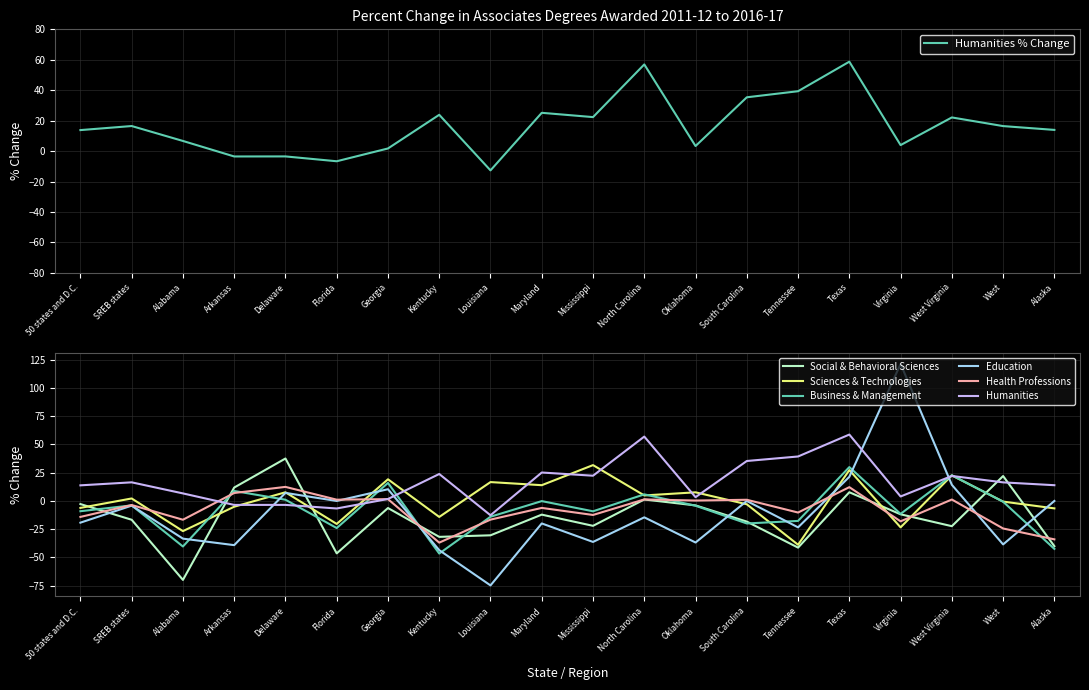

Which series has the largest range (max minus min)?

Education